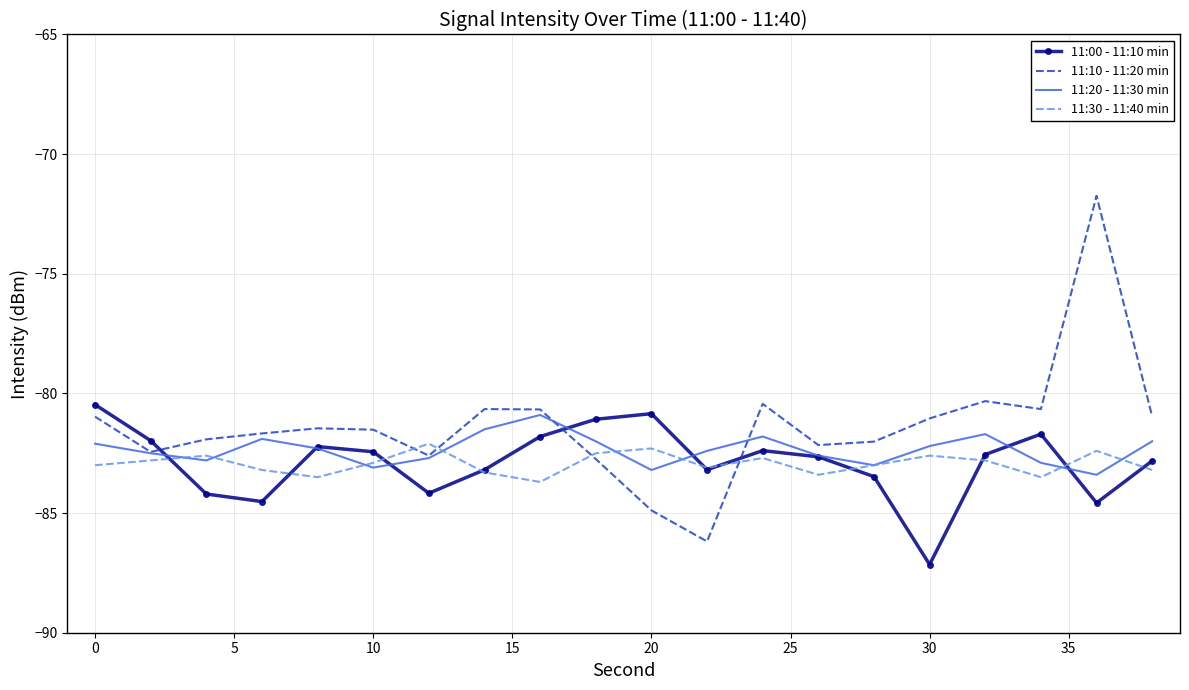

Rank the series by their maximum value, from highest to lowest.

11:10 - 11:20 min, 11:00 - 11:10 min, 11:20 - 11:30 min, 11:30 - 11:40 min